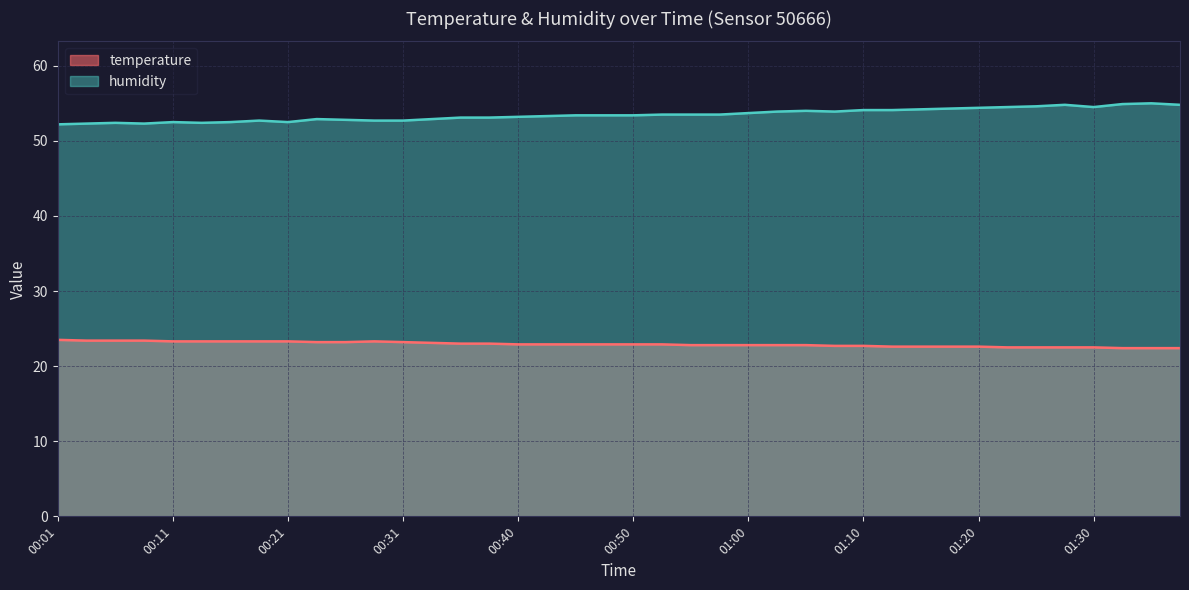

What is the smallest value displayed?

22.4